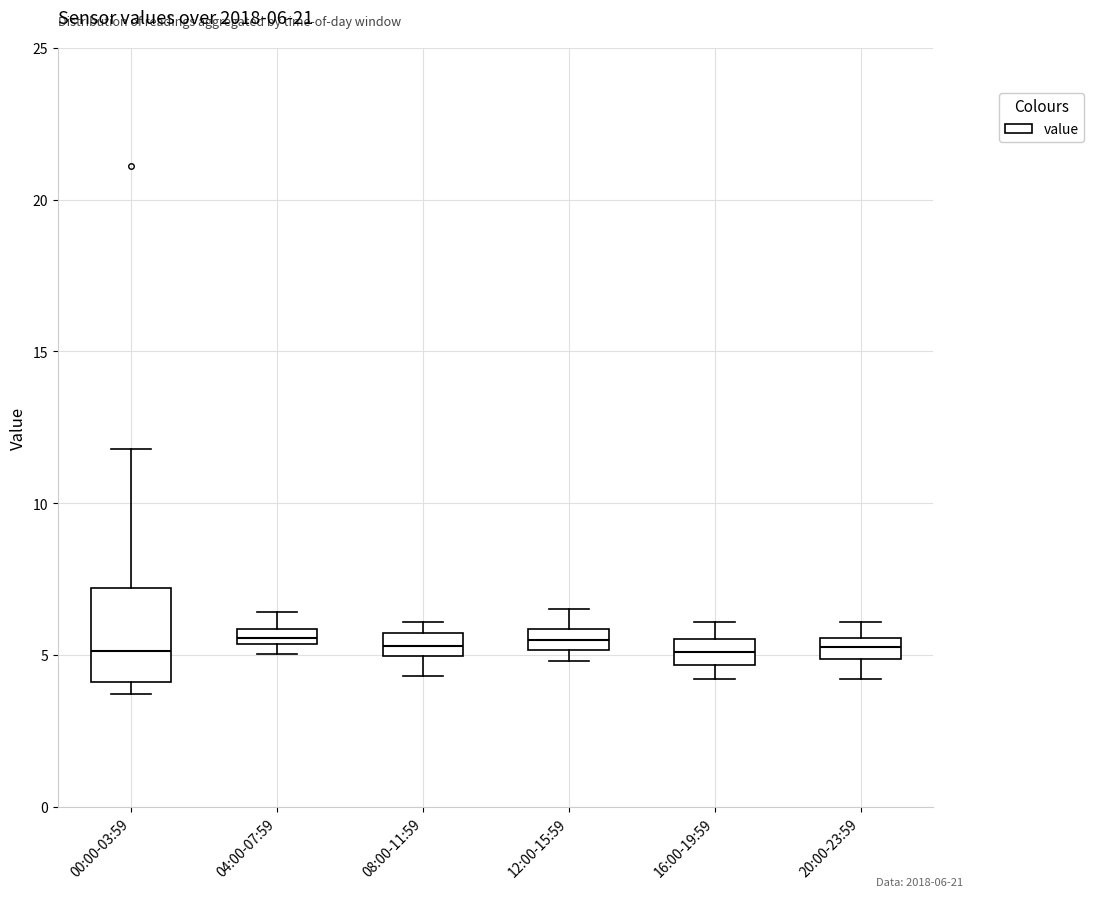

Comparing the boxes themselves (not the whiskers), which one is the tallest?

00:00-03:59